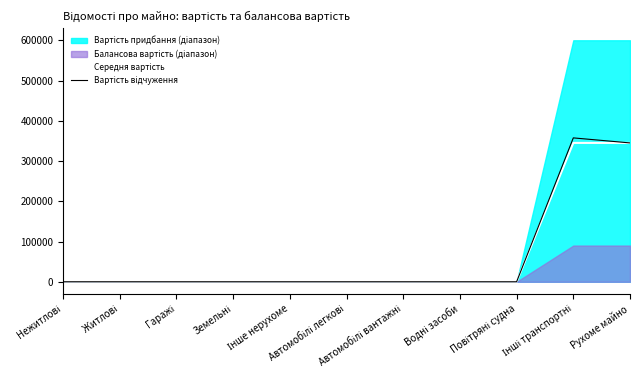

What is the average value of the Вартість відчуження series?

63862.1